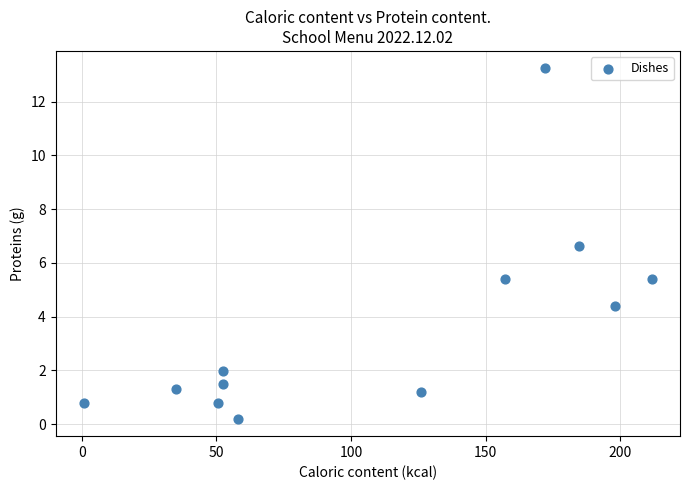

What is the range of X values (max minus min)?

210.8